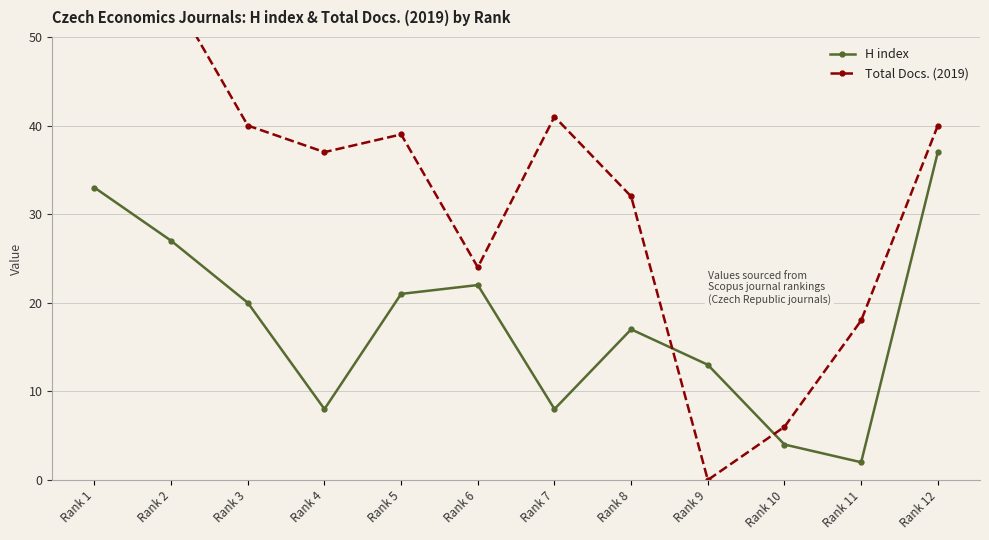

Where is the first local maximum for Total Docs. (2019)?

Rank 5